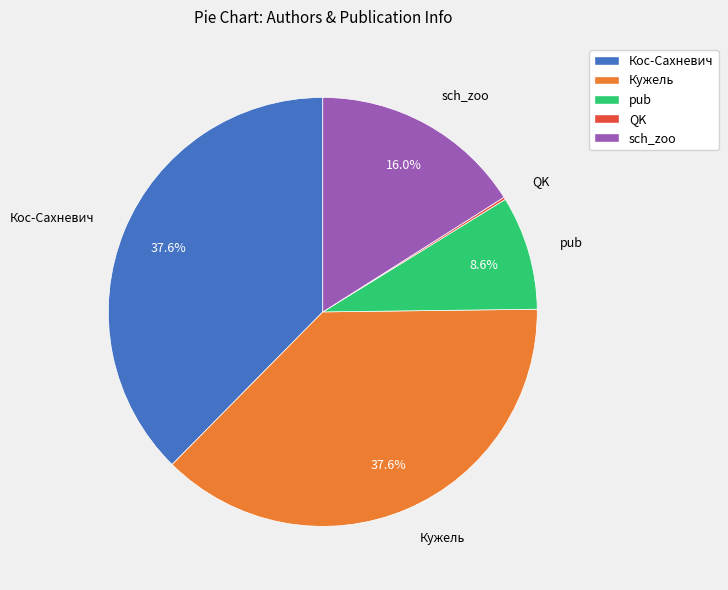

Does sch_zoo account for over 50% of the chart?

No